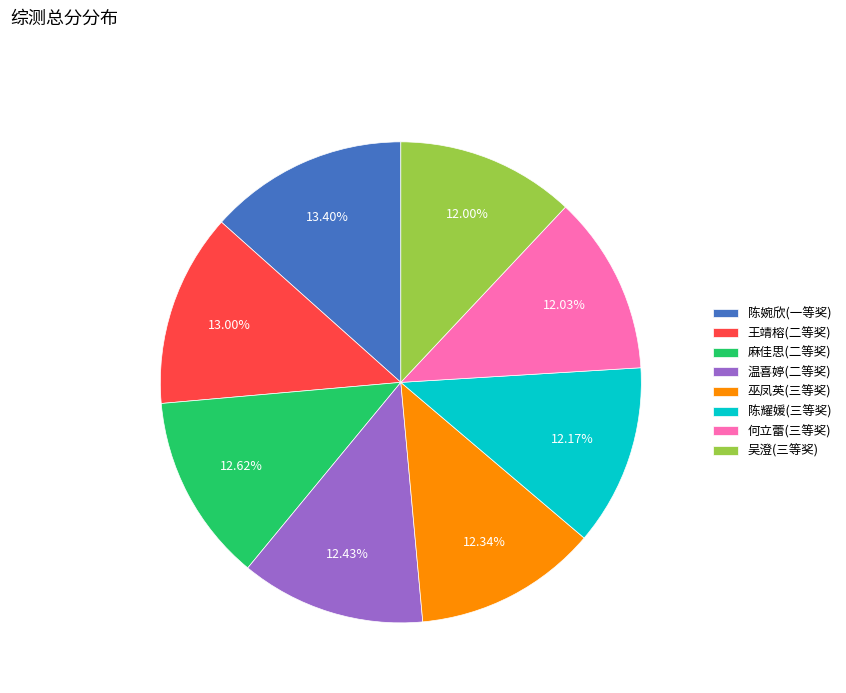

How many slices are in this pie chart?

8